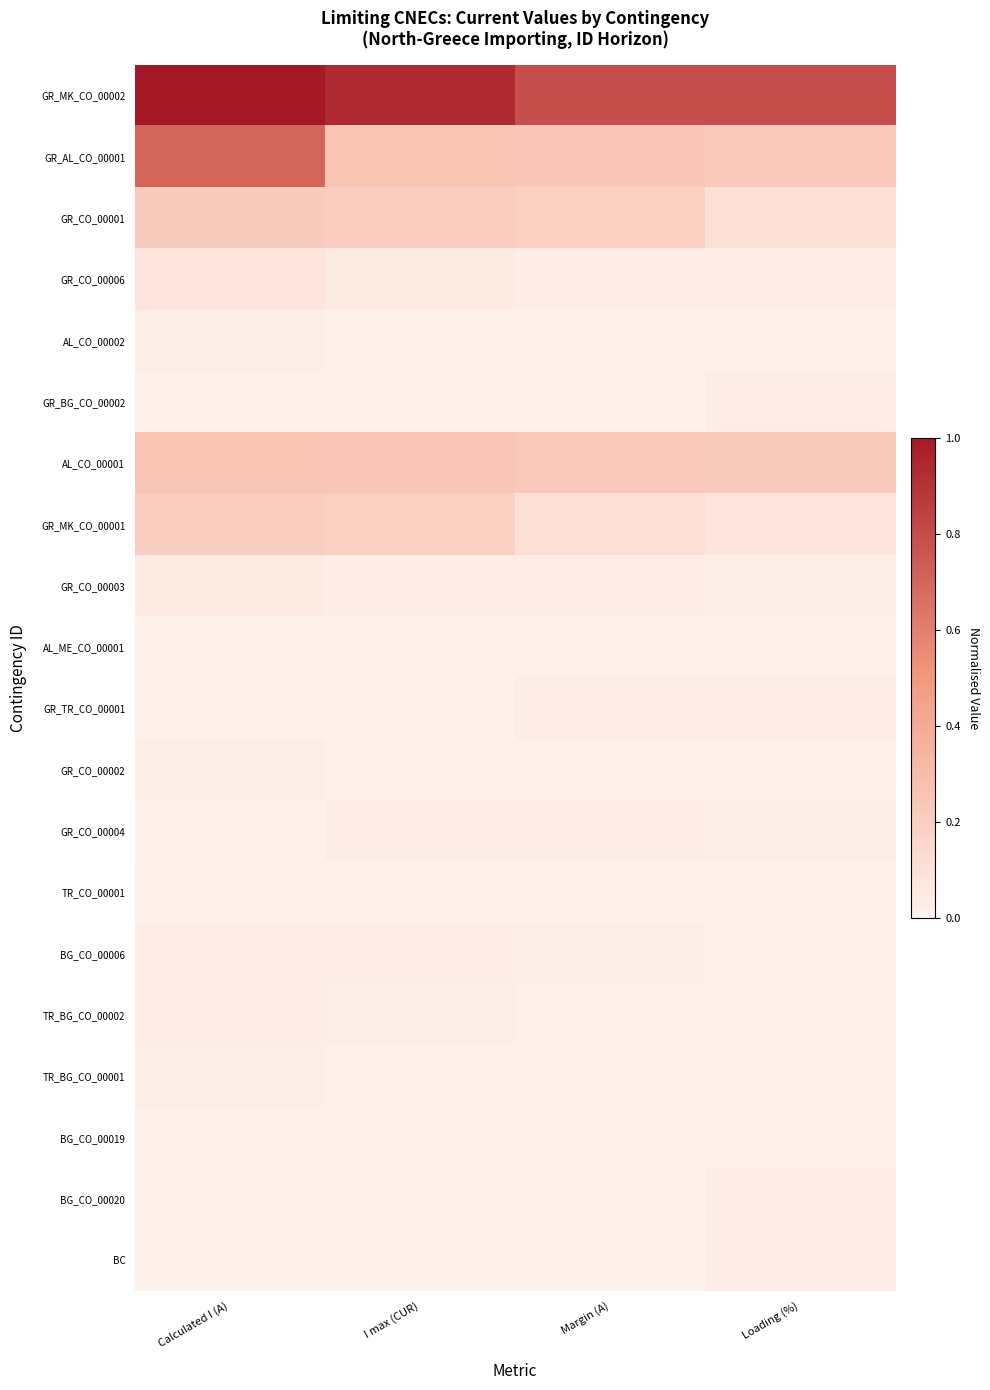

Rank the series by their maximum value, from highest to lowest.

GR_MK_CO_00002, GR_AL_CO_00001, AL_CO_00001, GR_CO_00001, GR_MK_CO_00001, GR_CO_00006, GR_CO_00003, GR_BG_CO_00002, GR_TR_CO_00001, GR_CO_00004, BG_CO_00006, BG_CO_00020, TR_BG_CO_00002, BC, AL_CO_00002, GR_CO_00002, TR_BG_CO_00001, AL_ME_CO_00001, TR_CO_00001, BG_CO_00019